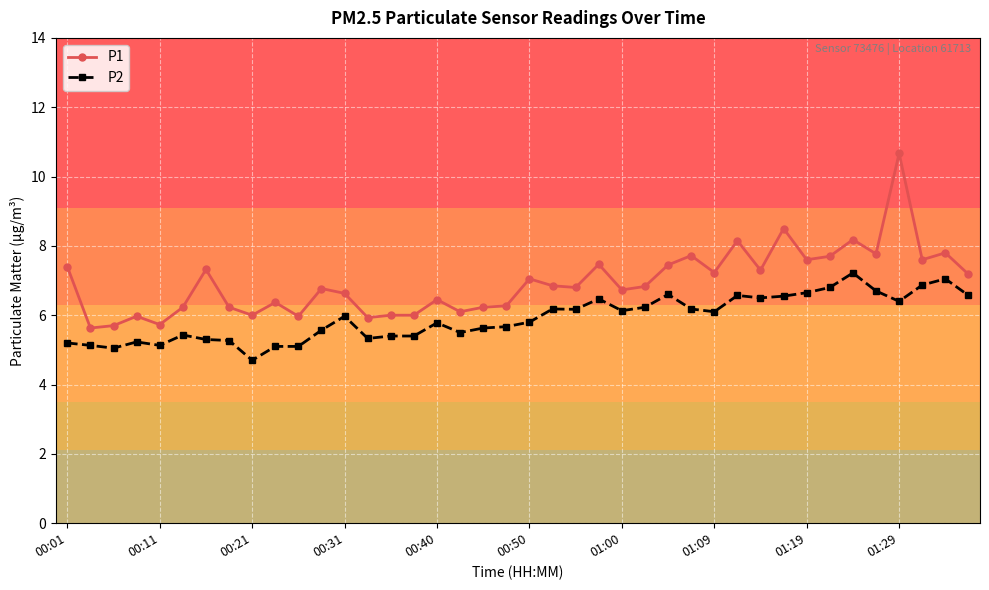

True or false: P1 has more than 0 interior local peaks.

True